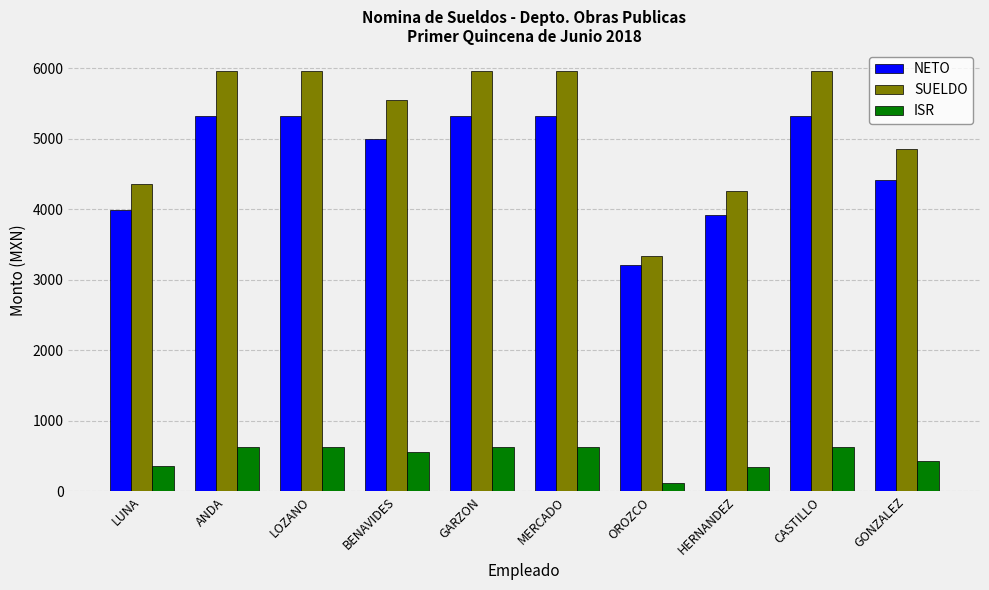

Does the chart contain stacked bars?

No